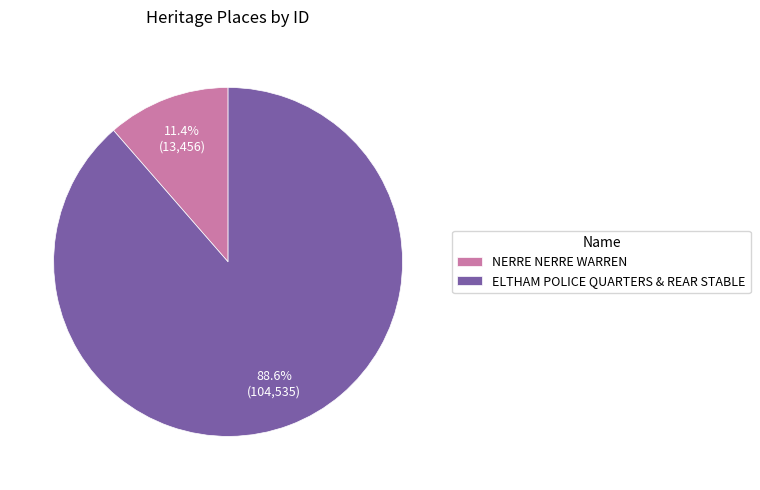

How many segments does this pie chart have?

2